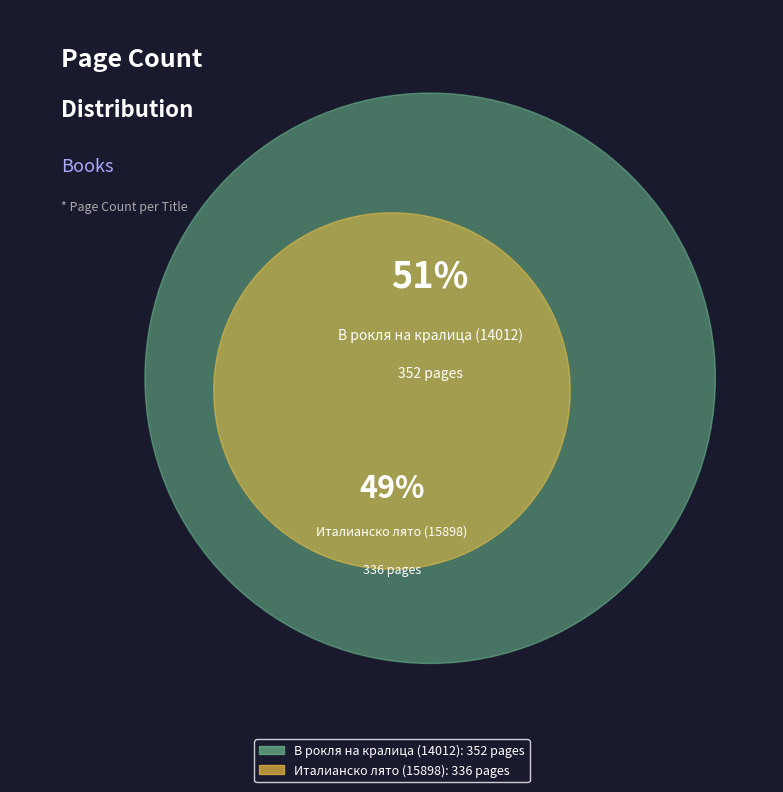

How many slices are in this pie chart?

2